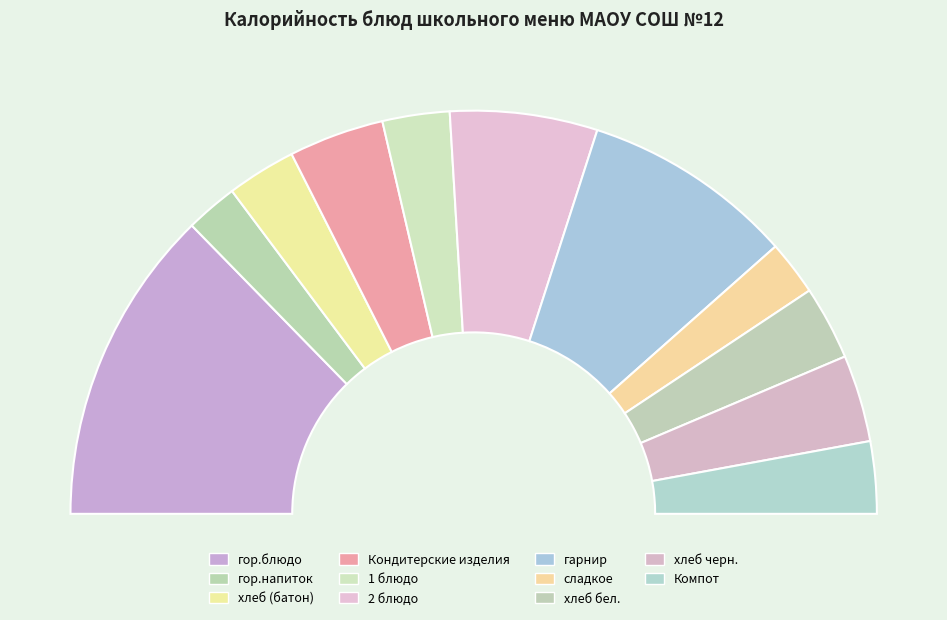

Which category has the smallest portion of the pie?

гор.напиток